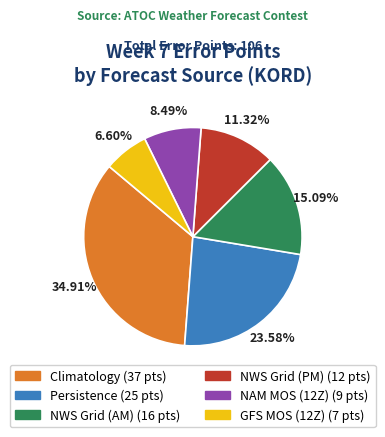

To the nearest percent, what portion does Climatology represent?

35%